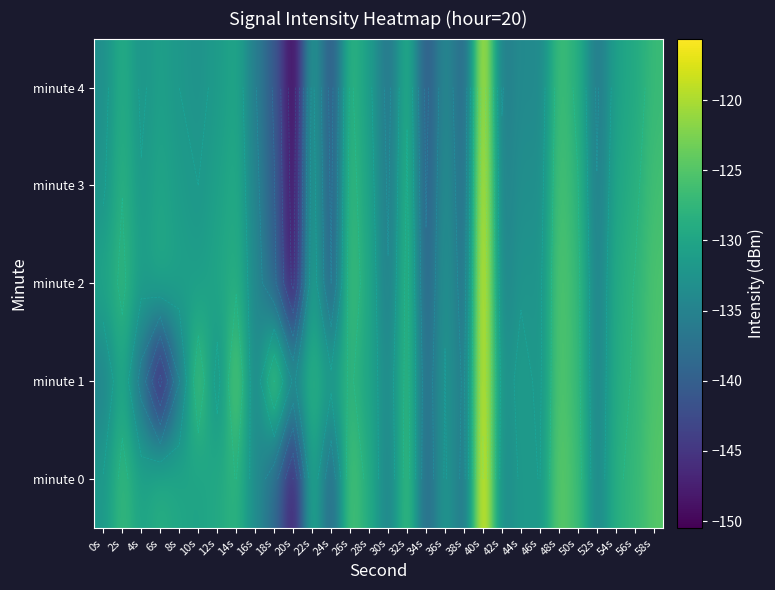

What is the total value across all series at 58s?

-628.7